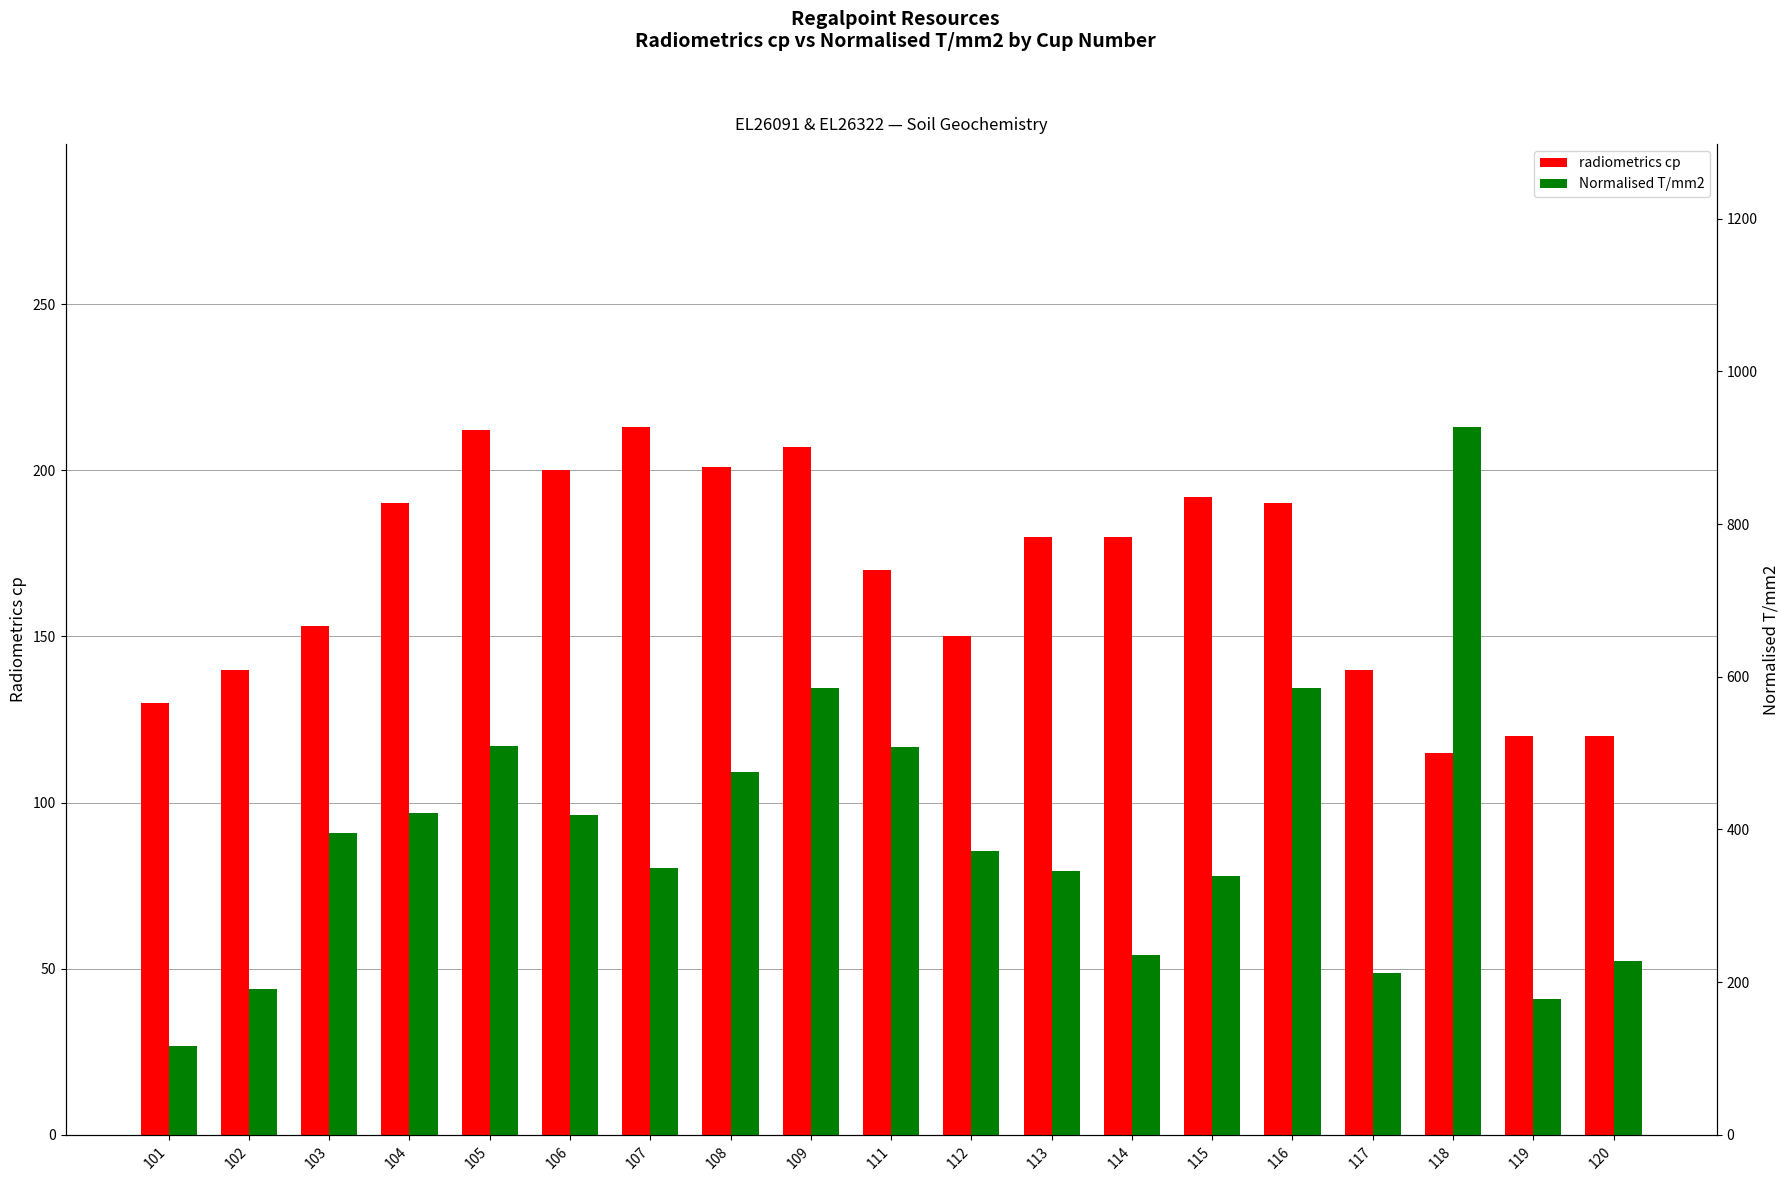

The value of radiometrics cp at 107 is 135. True or false?

False